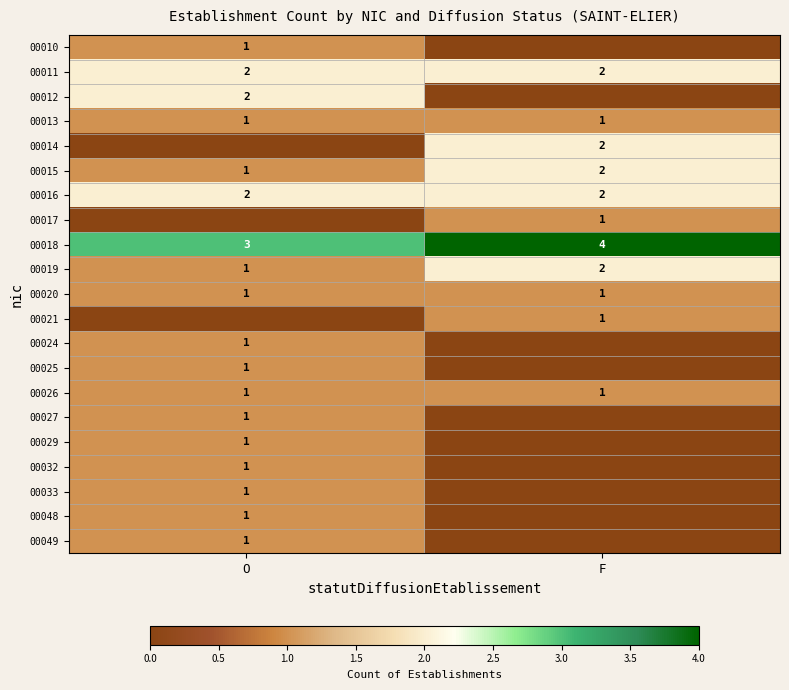

Rank the categories by 00015 value from lowest to highest.

O, F